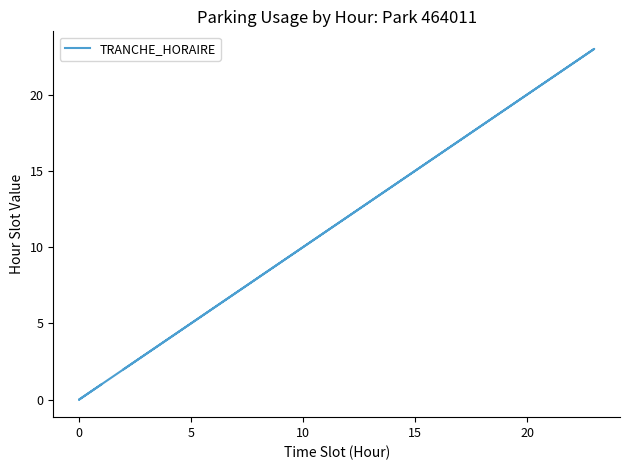

How many lines are shown in the chart?

1